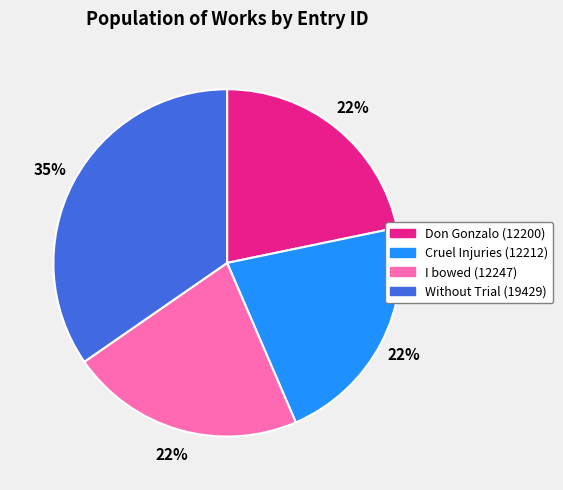

Count the number of slices in the pie.

4